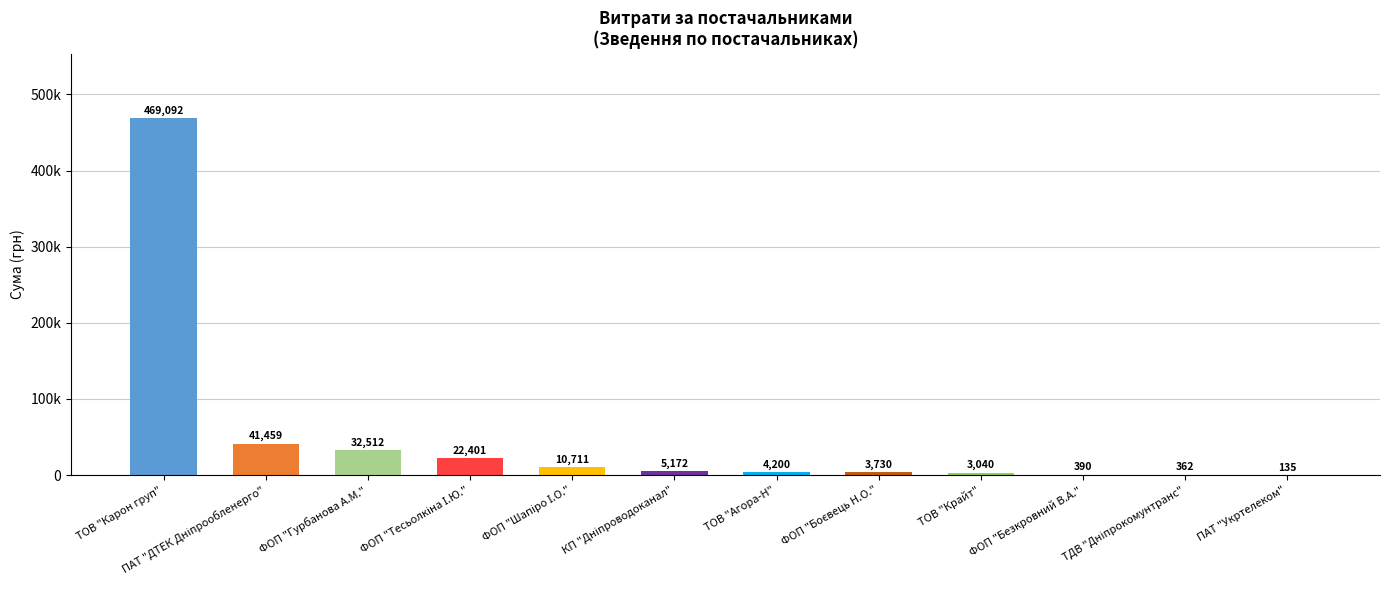

Is it true that the value at ПАТ "ДТЕК Дніпрообленерго" is 41458.7?

True